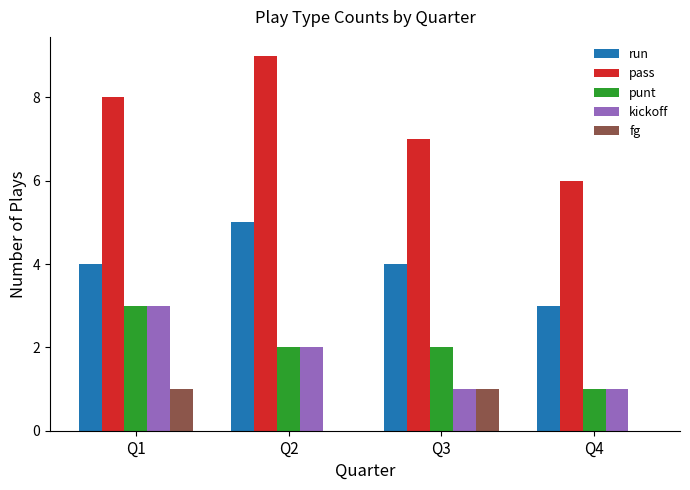

Is it true that pass equals 2 at Q3?

False